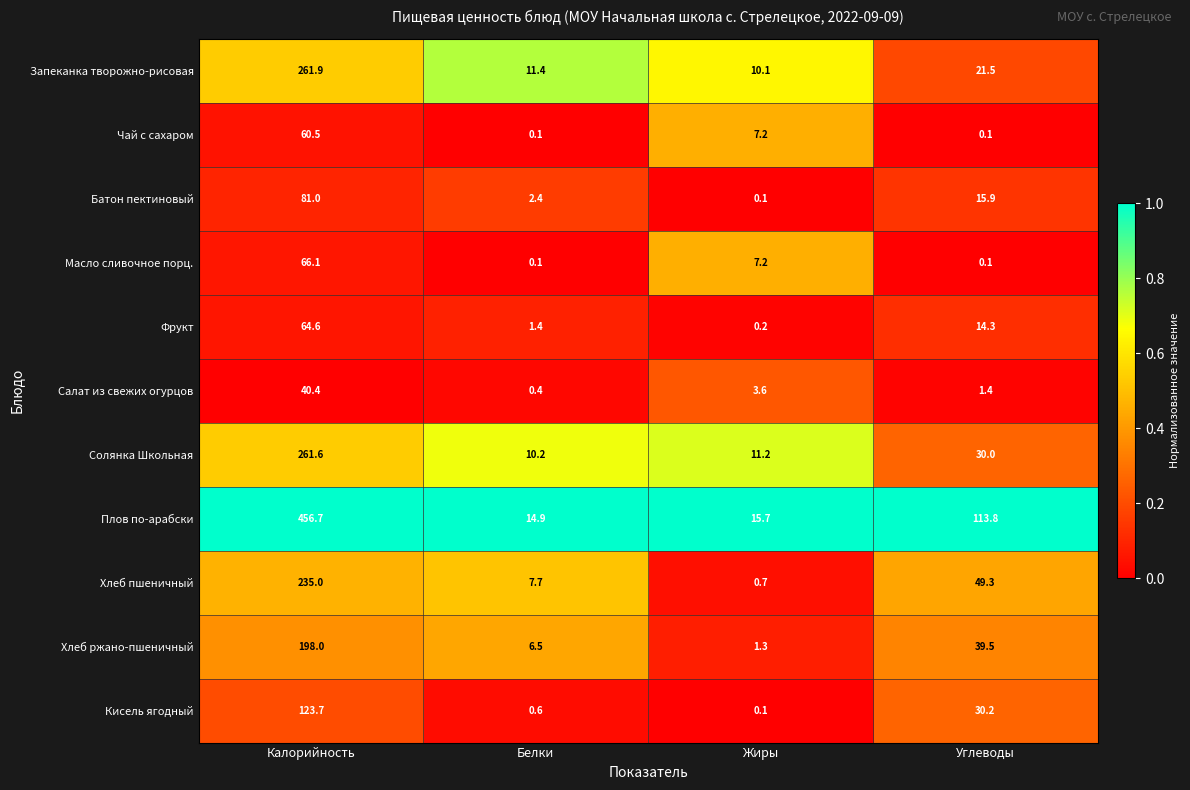

Rank the series by their maximum value, from lowest to highest.

Салат из свежих огурцов, Чай с сахаром, Фрукт, Масло сливочное порц., Батон пектиновый, Кисель ягодный, Хлеб ржано-пшеничный, Хлеб пшеничный, Солянка Школьная, Запеканка творожно-рисовая, Плов по-арабски